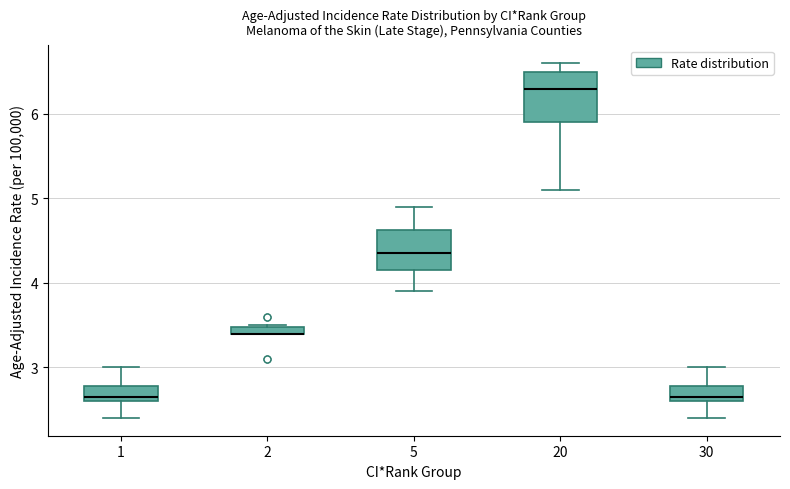

Where does the lower whisker of the box at x = 20 end on the y-axis? The values are not printed on the chart, so give them approximately, as read against the axis.

5.1